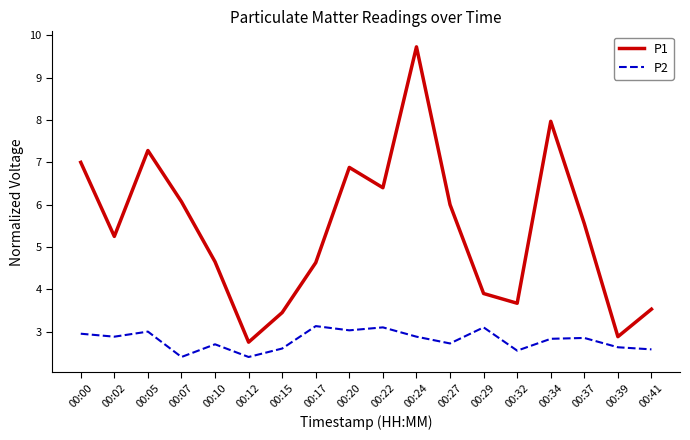

Which series has the widest spread of values?

P1